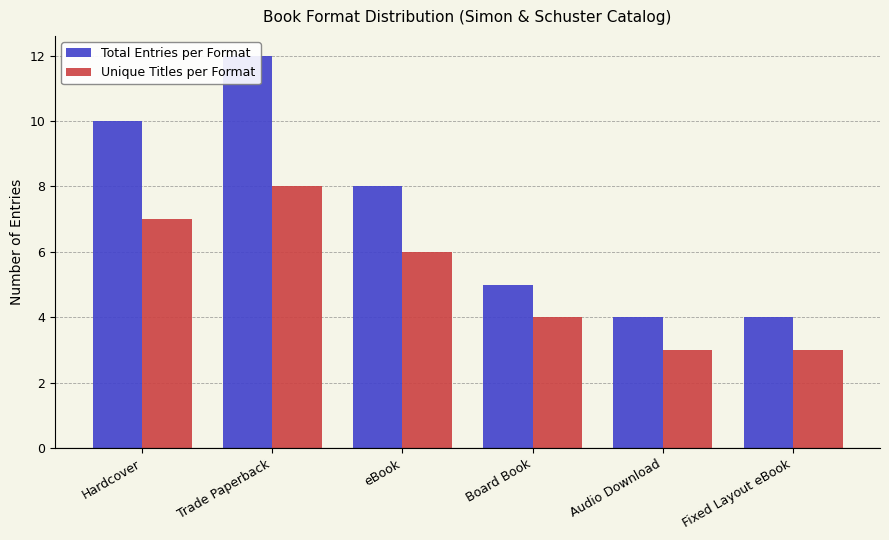

How many values in the Total Entries per Format series are below 8?

3